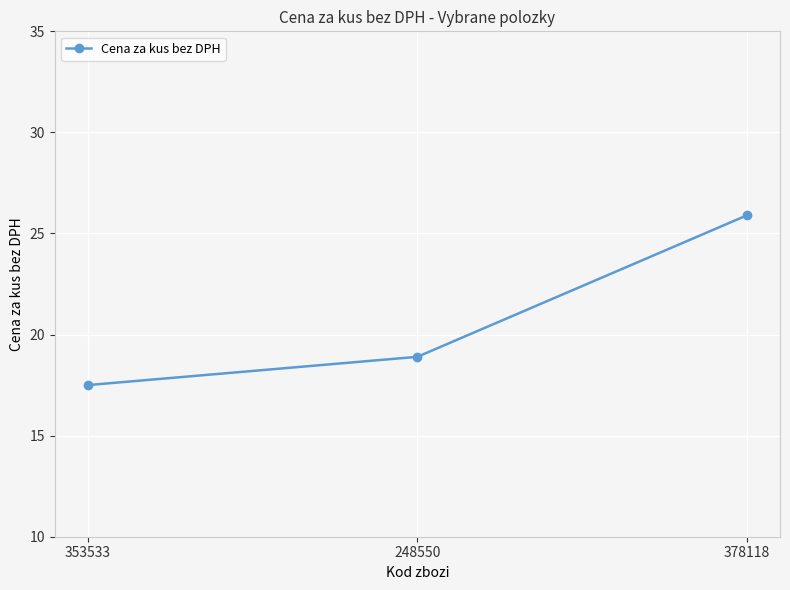

What is the maximum value shown in the chart?

25.9